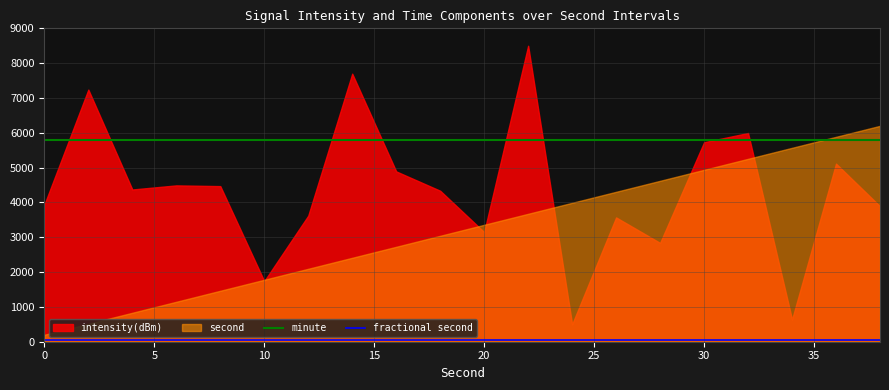

What is the minimum value for minute?

5800